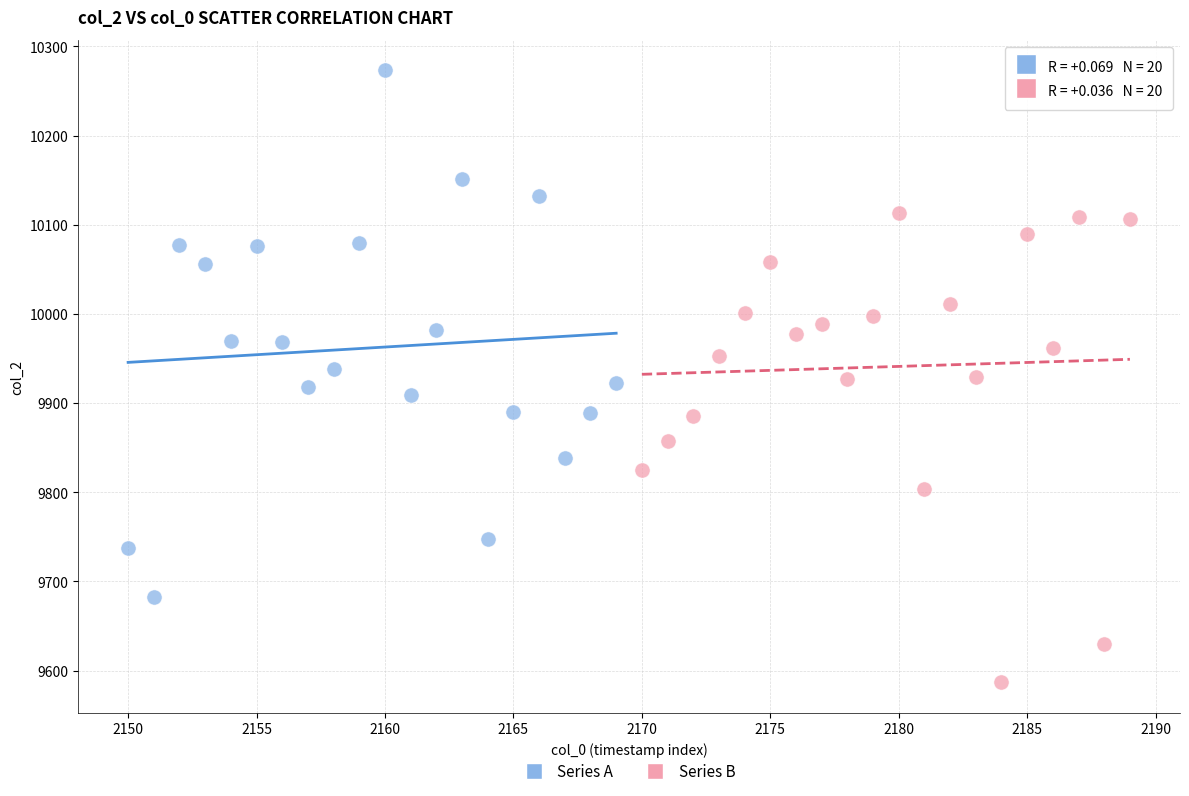

Which series has the largest Y range (max minus min)?

Series A